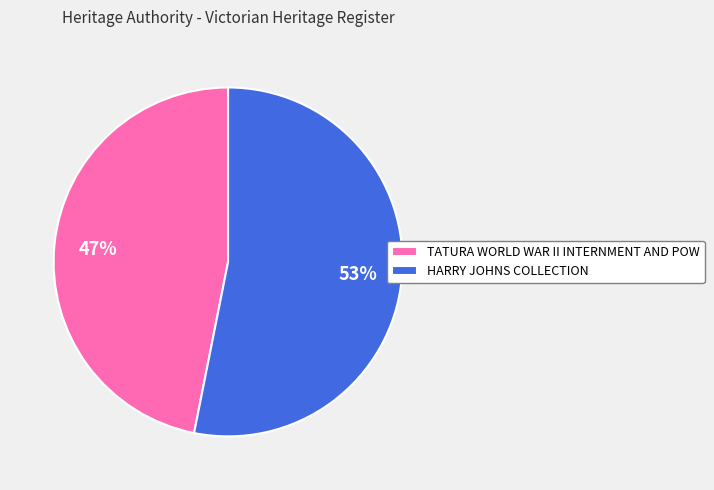

To the nearest percent, what portion does TATURA WORLD WAR II INTERNMENT AND POW represent?

47%